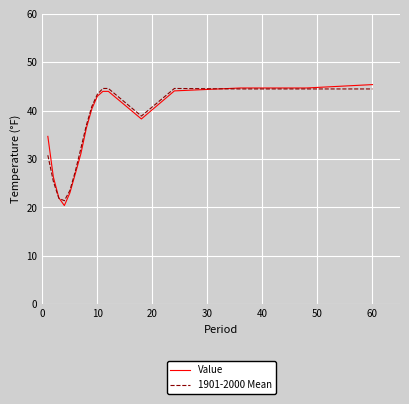

Which series has the widest spread of values?

Value